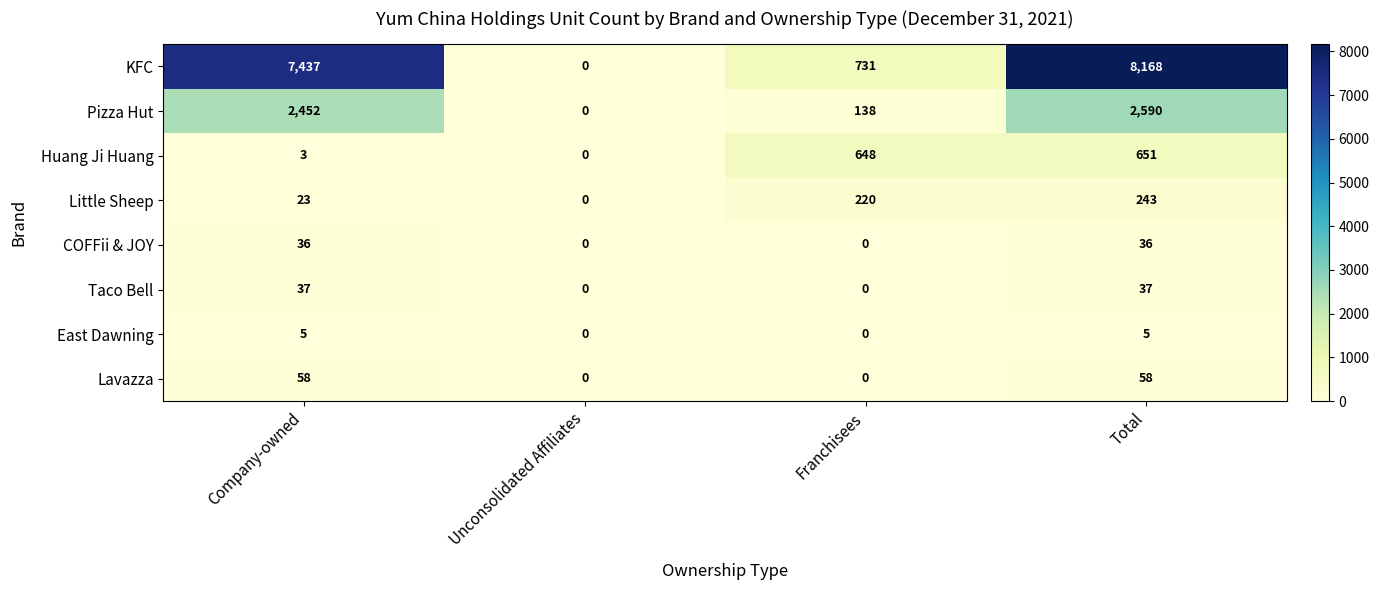

How many series are shown in this chart?

8